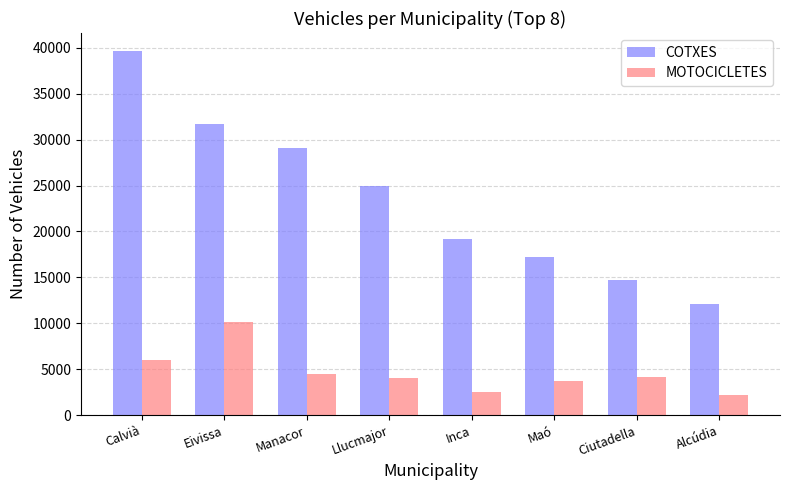

True or false: MOTOCICLETES has a value of 2563 at Manacor.

False